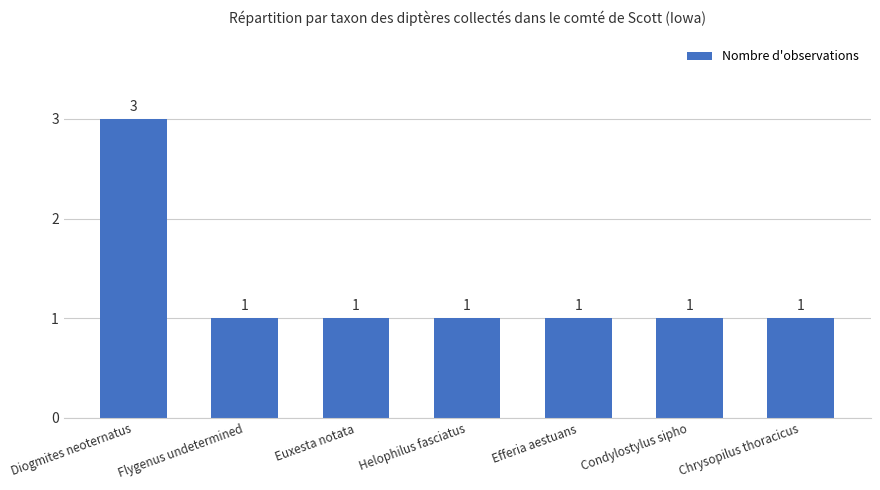

What is the minimum value shown in the chart?

1